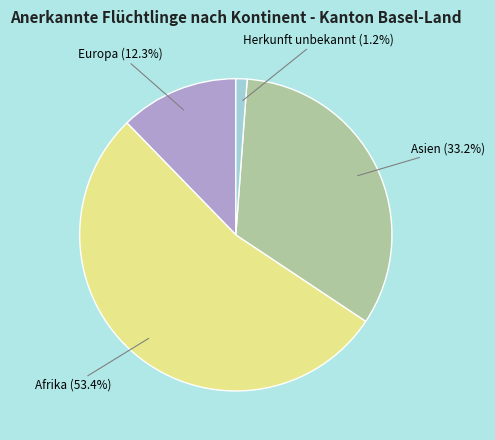

Which slice is the smallest?

Herkunft unbekannt